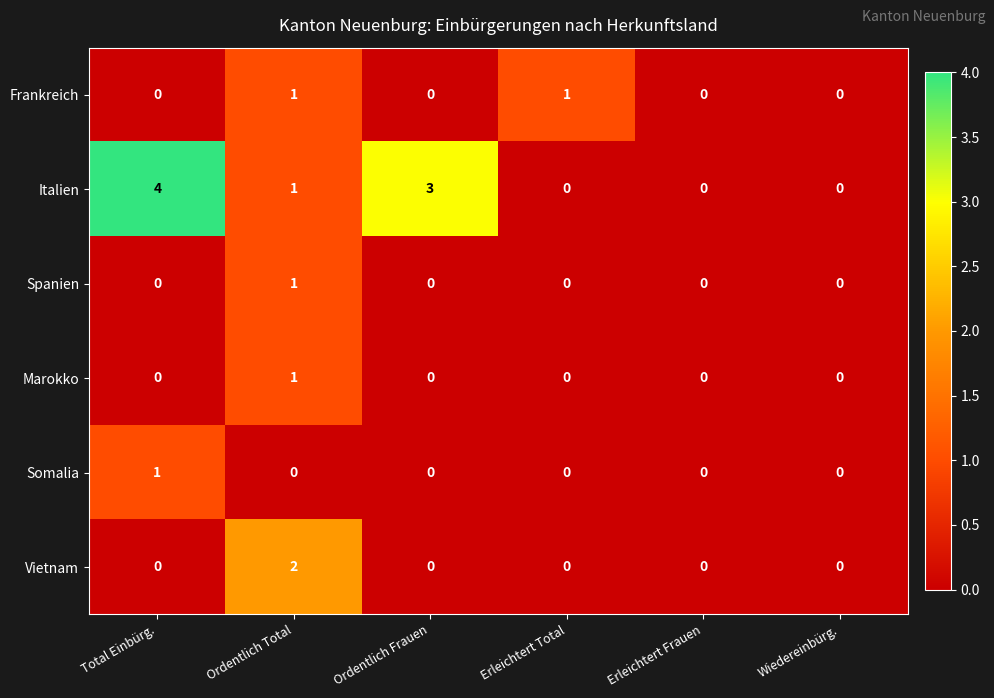

What is the difference between the highest and lowest values at Total Einbürg.?

4